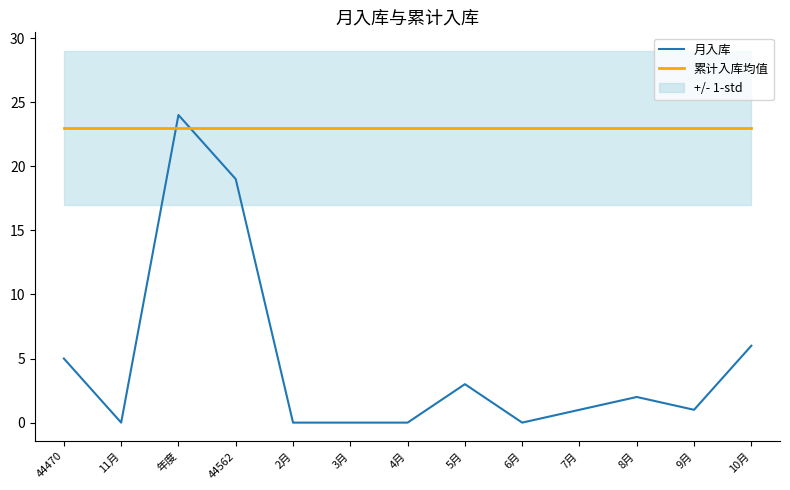

What is the sum of the 累计入库均值 values at 44562 and 年度?

46